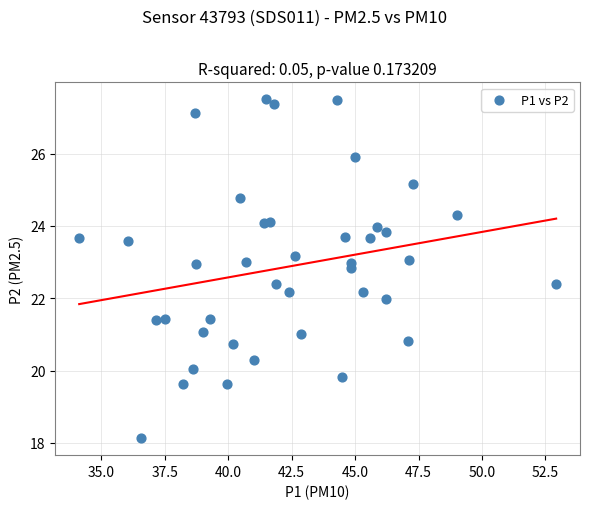

What is the range of X values (max minus min)?

18.8